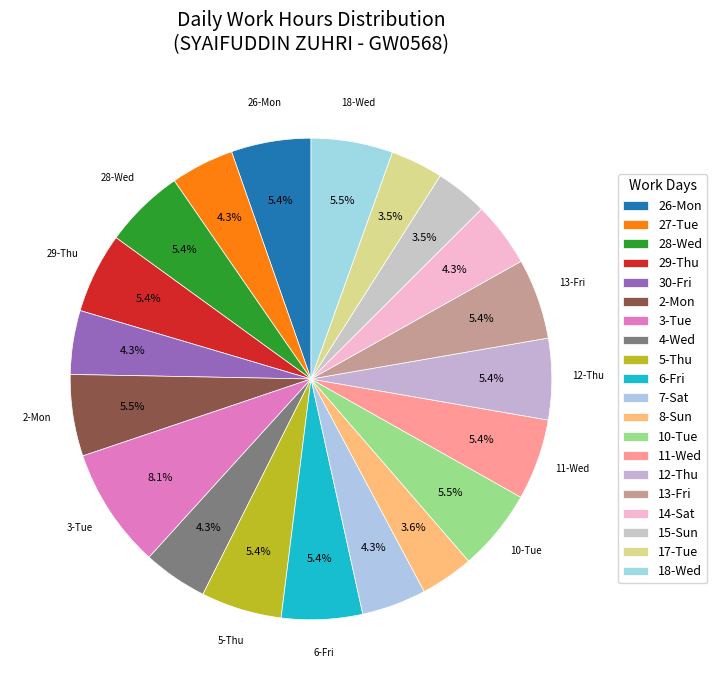

Is 26-Mon the majority of the pie?

No